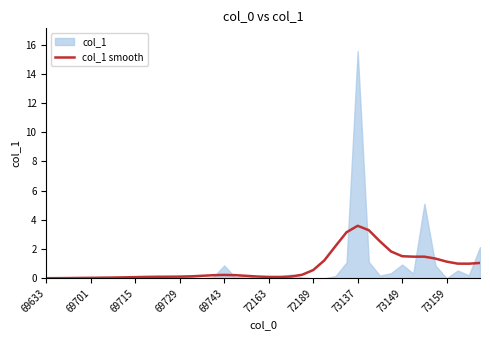

What is the sum of the values at 22 and 37?

1.1